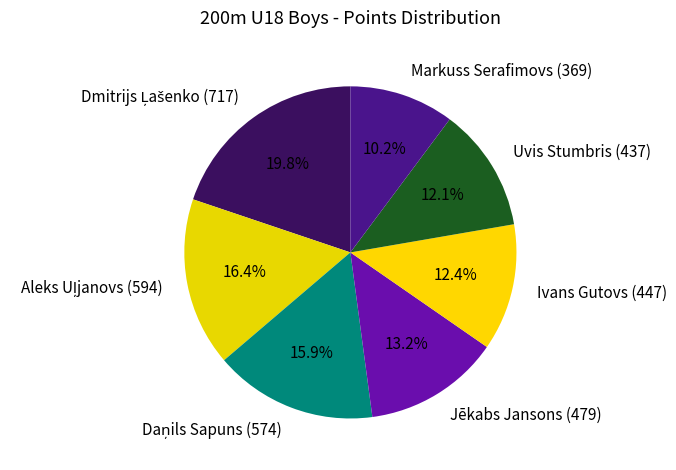

Which slice is the smallest?

Markuss Serafimovs (369)